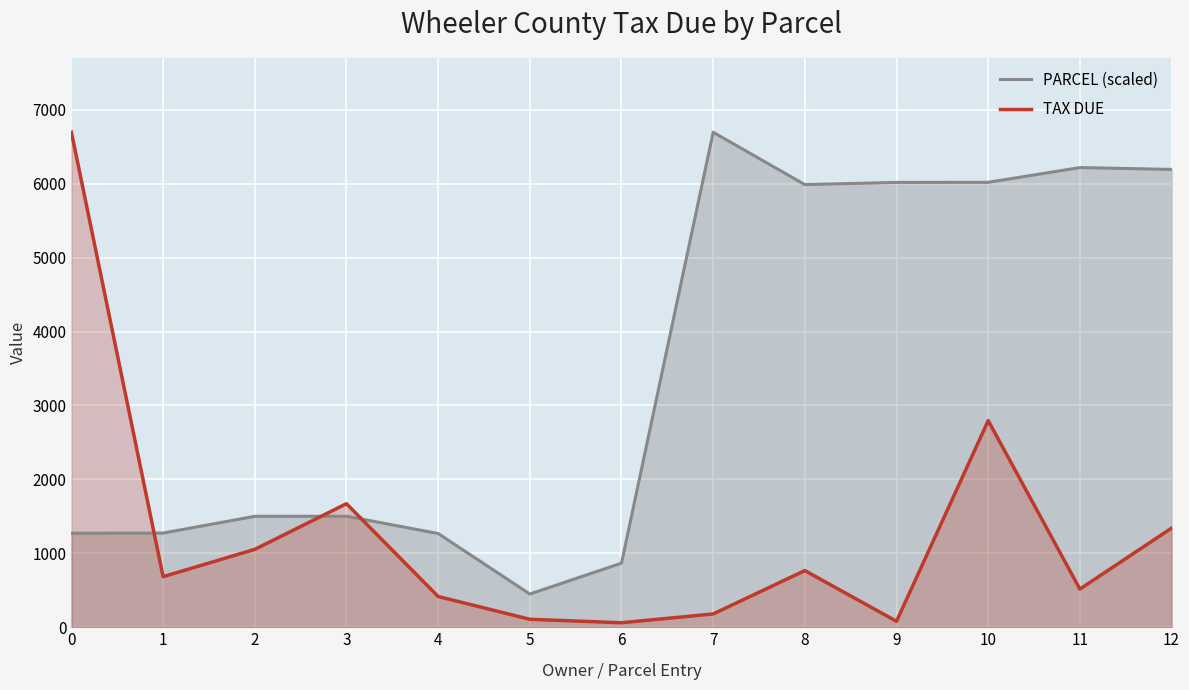

What are all the series names shown in the legend?

PARCEL (scaled), TAX DUE